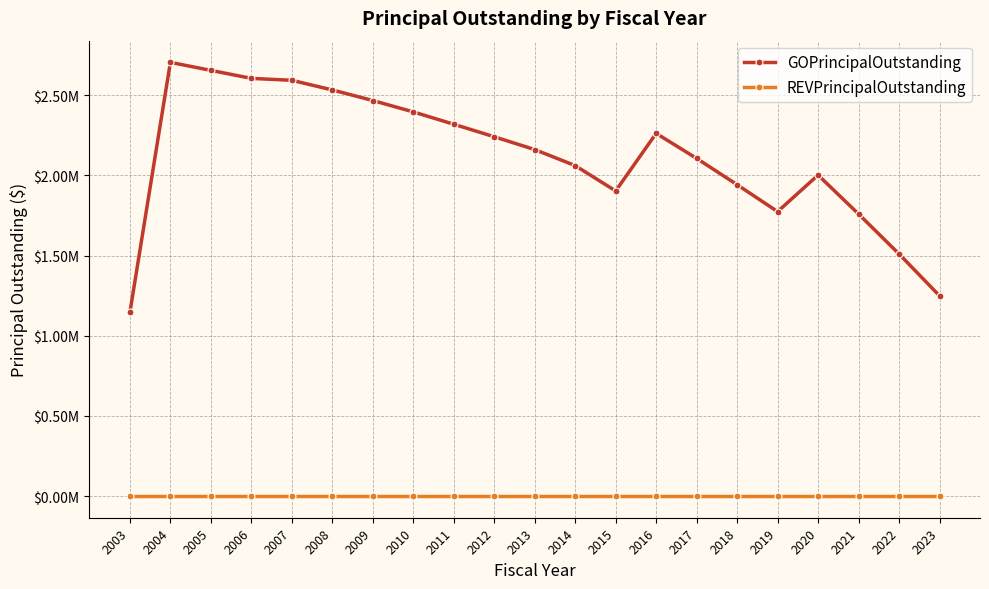

Which series has the largest range (max minus min)?

GOPrincipalOutstanding